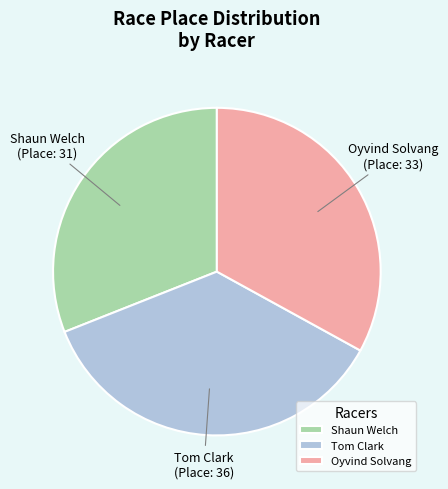

Does Shaun Welch represent more than half of the total?

No